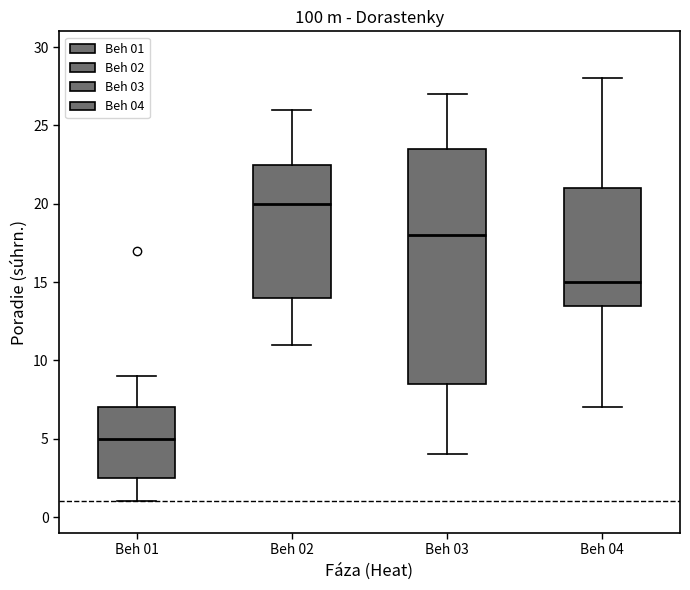

Which box is the tallest, from its lower edge to its upper edge?

Beh 03